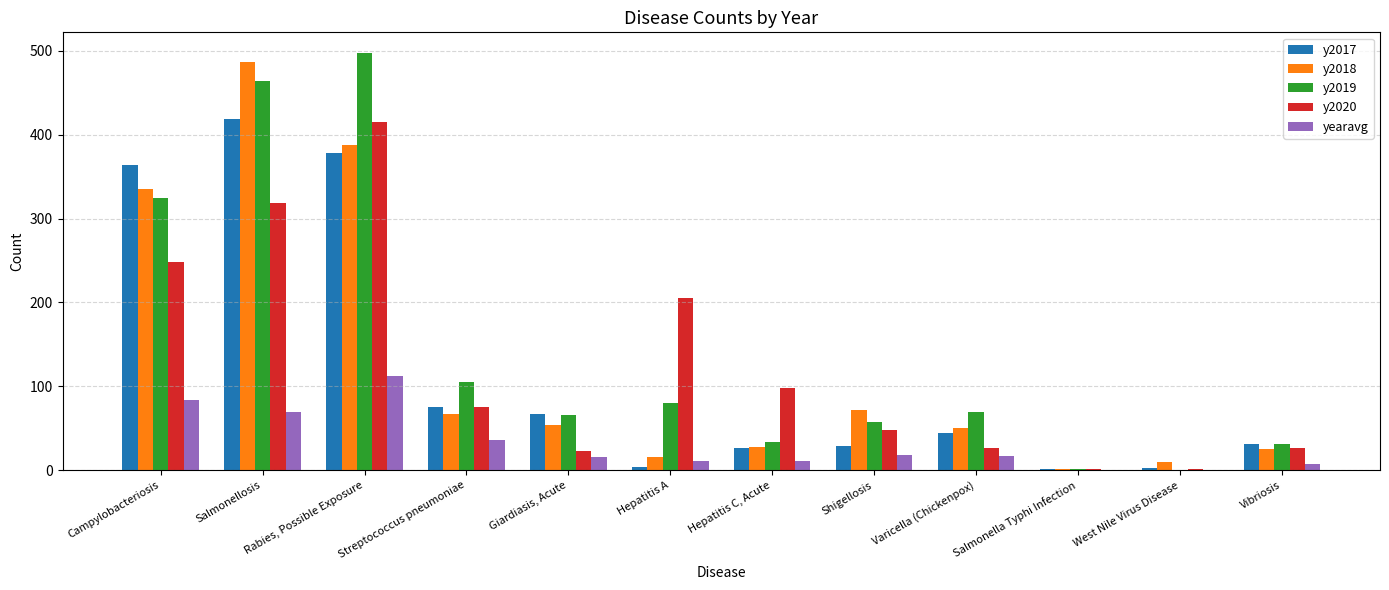

At which label is y2018 closest to 244?

Campylobacteriosis